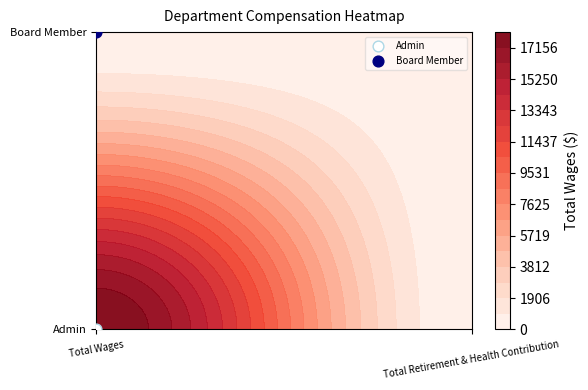

The Admin series shows 29134 at 0. True or false?

False